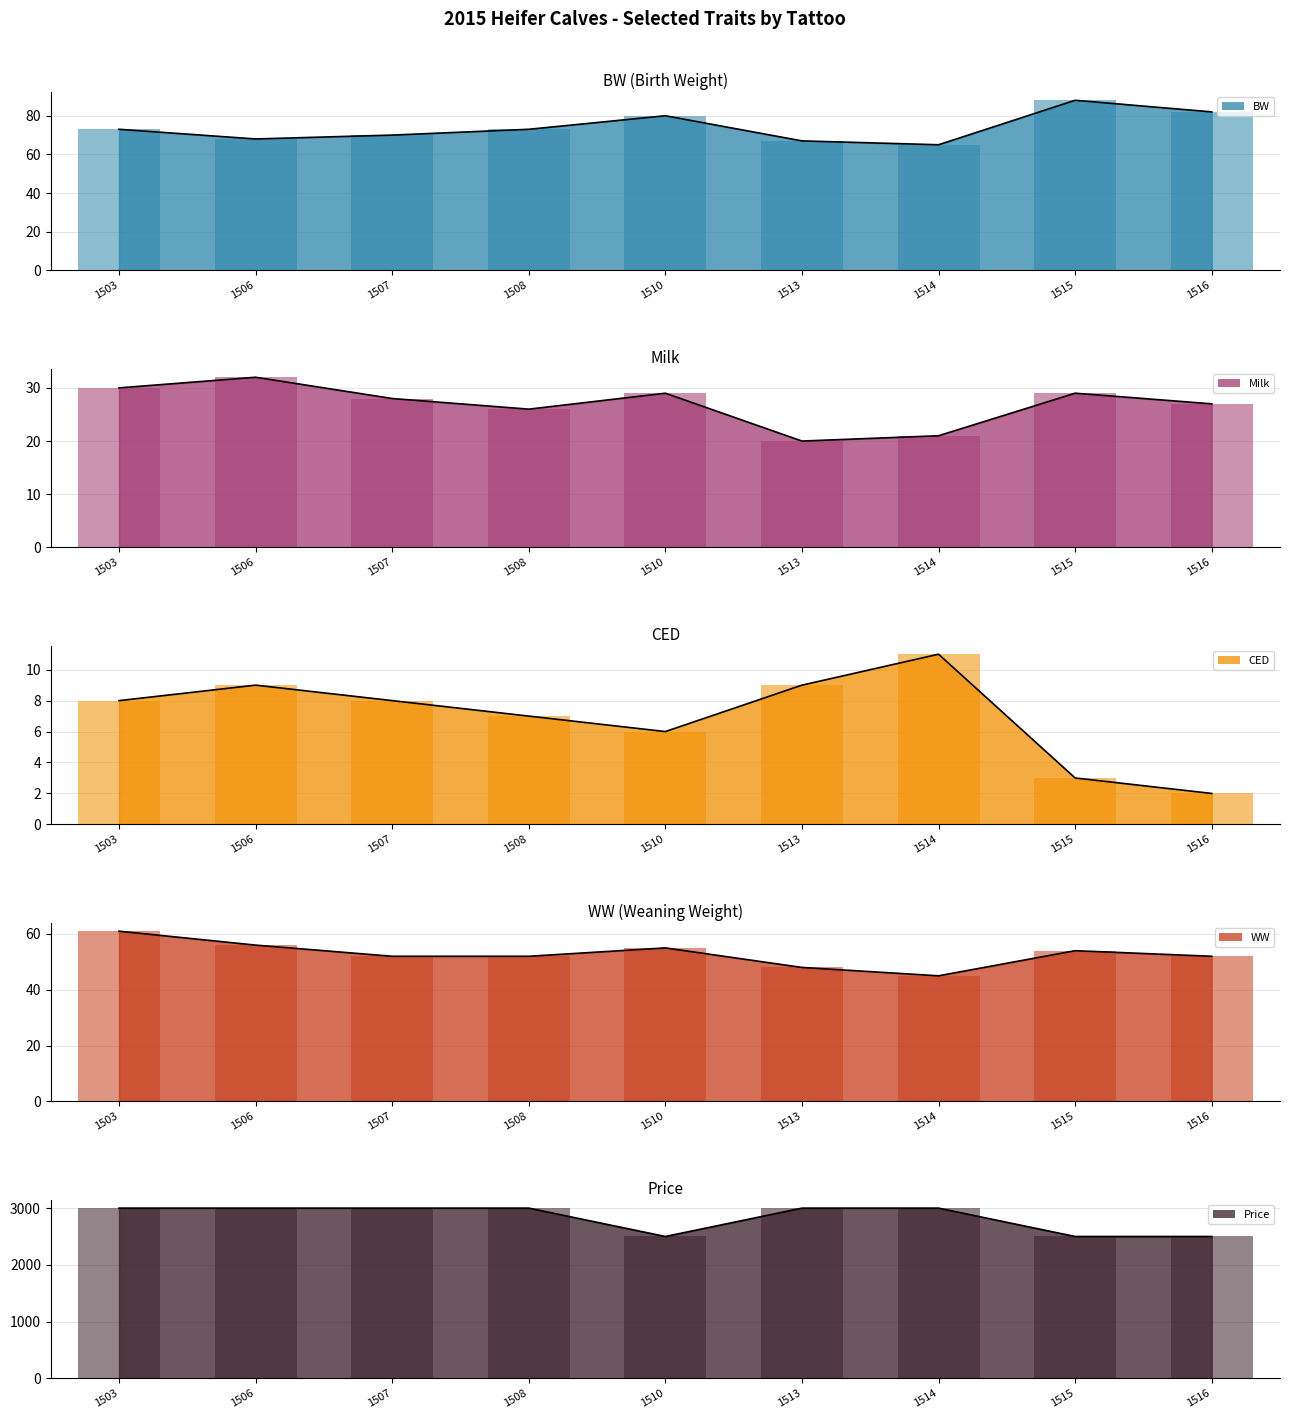

Where does the BW series first go above 73?

1510